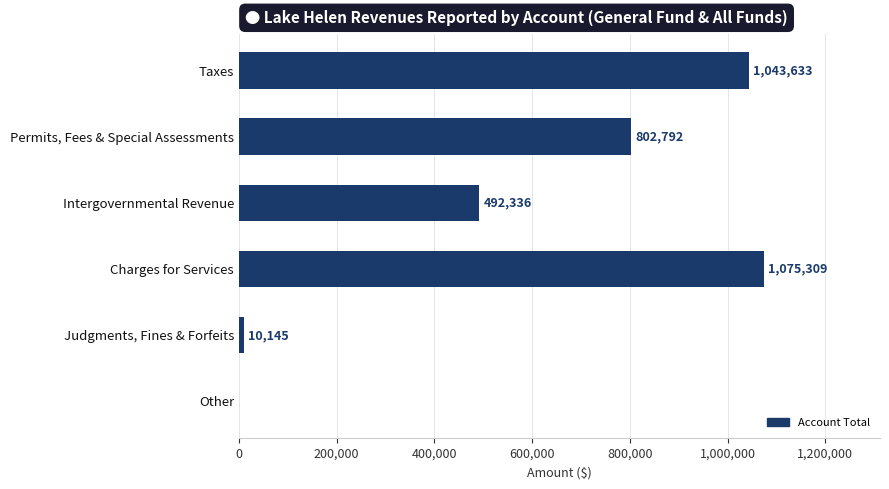

What is the approximate value at Judgments, Fines & Forfeits?

10145